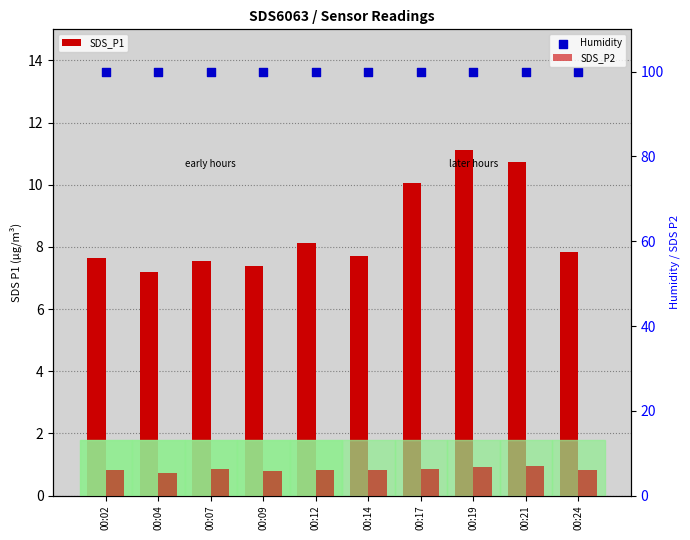

Which series has the largest total across all categories?

Humidity